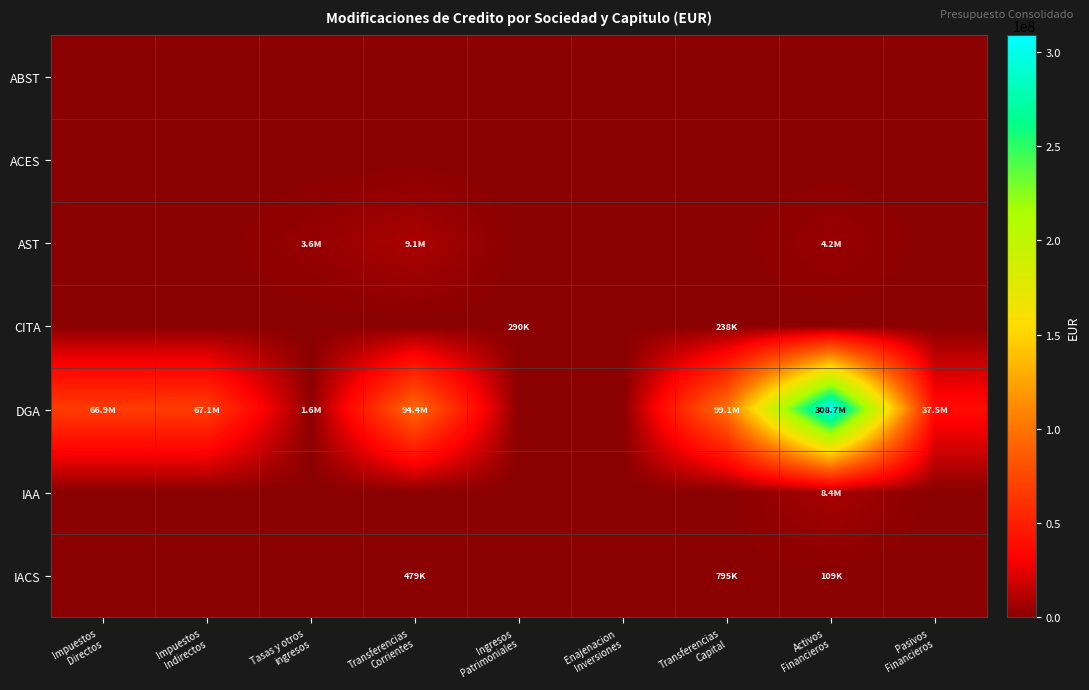

What is the total value across all series at Tasas y otros
ingresos?

5163539.0